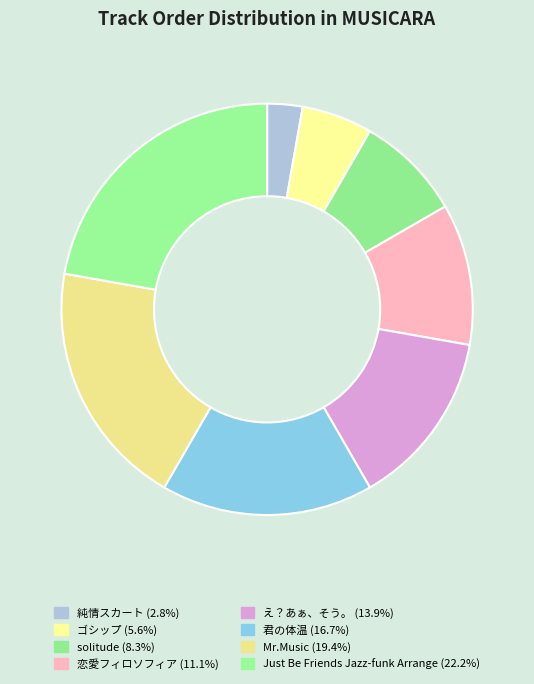

Which slice is the largest?

Just Be Friends Jazz-funk Arrange